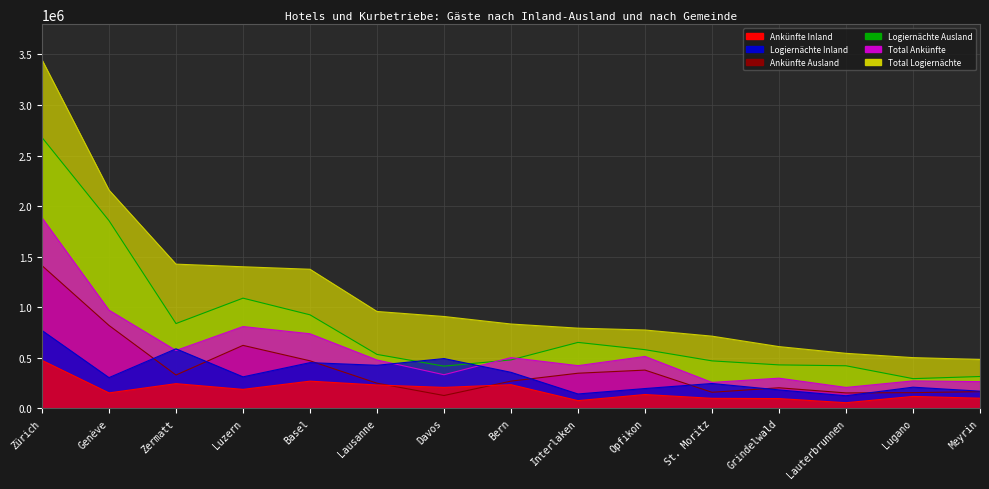

Rank the categories by Ankünfte Ausland value from highest to lowest.

Zürich, Genève, Luzern, Basel, Opfikon, Interlaken, Zermatt, Bern, Lausanne, Grindelwald, Meyrin, St. Moritz, Lugano, Lauterbrunnen, Davos